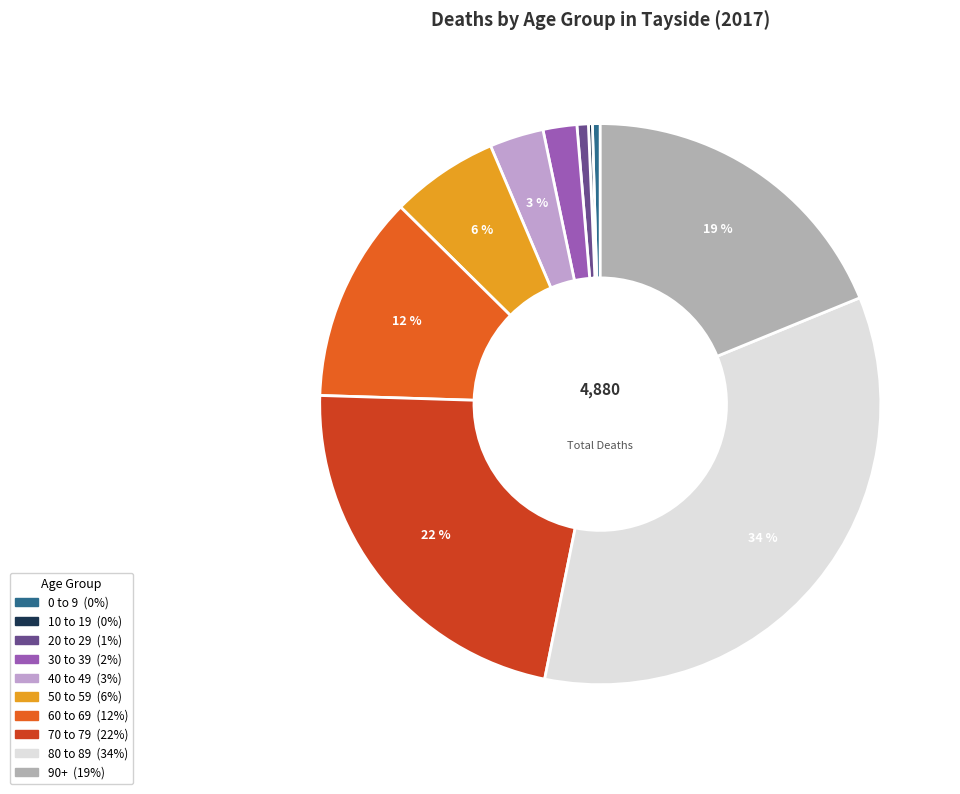

The 60 to 69 slice represents 12% of the pie. True or false?

True